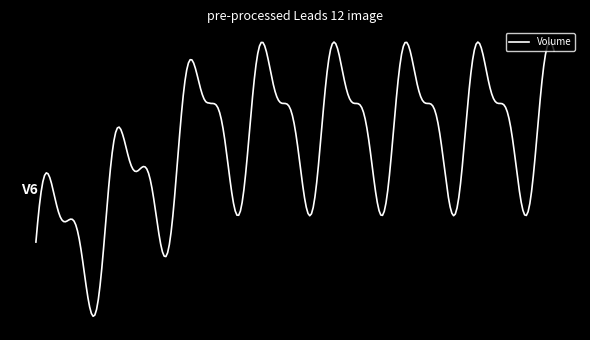

Does the chart display data point markers on the line(s)?

No